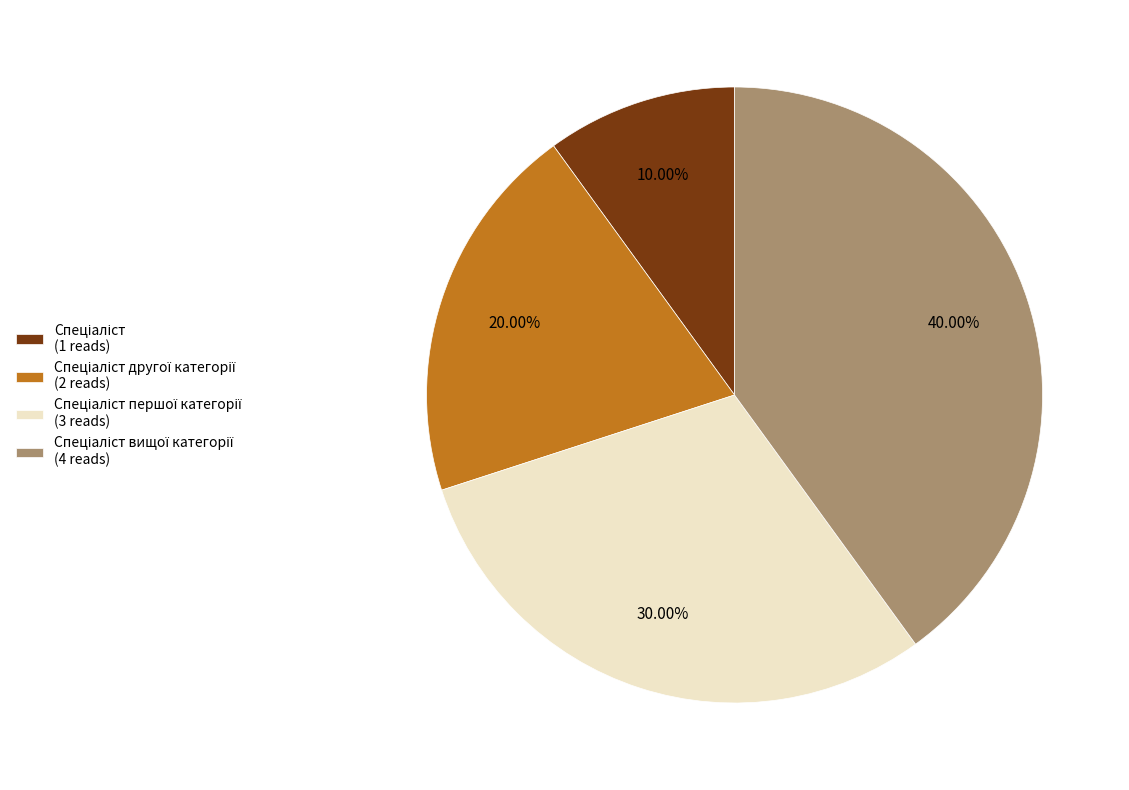

Is there a majority slice in this chart?

No